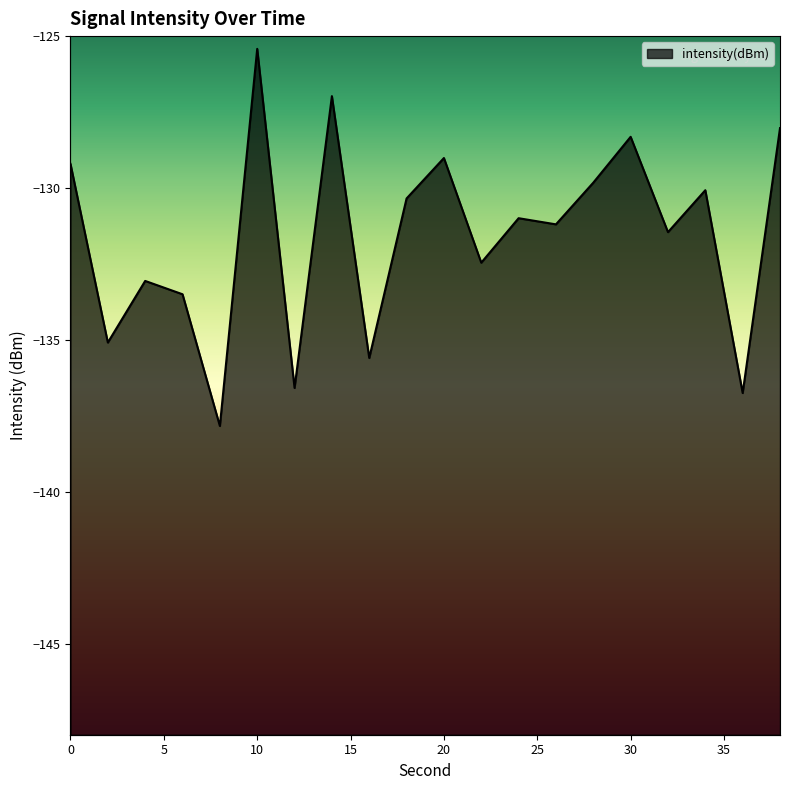

What is the value of the 4th point from the left?

-133.5